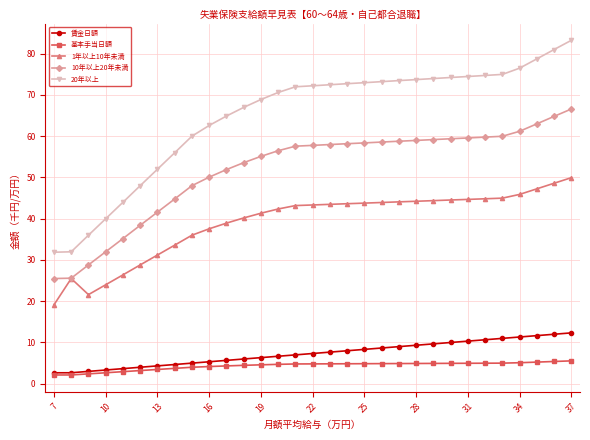

What is the minimum value for 10年以上20年未満?

25.5